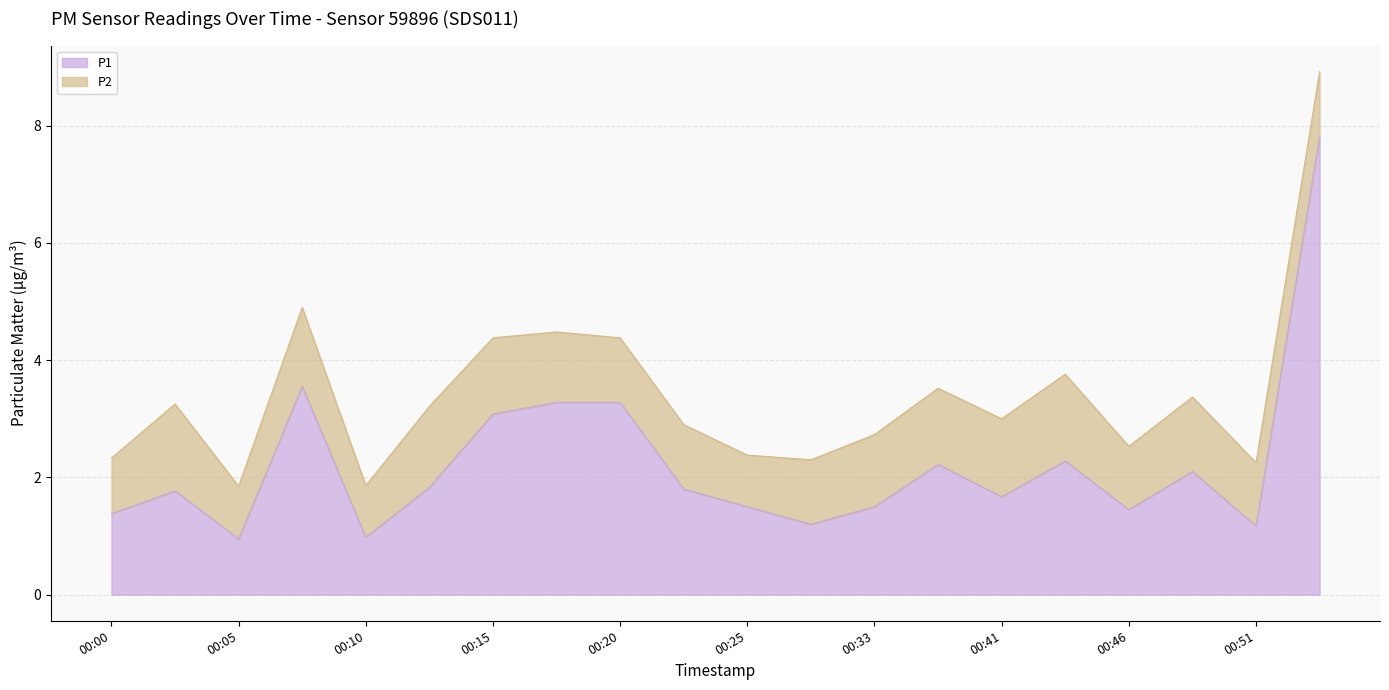

How many interior local valleys (lower than both neighbors) does the data have?

6